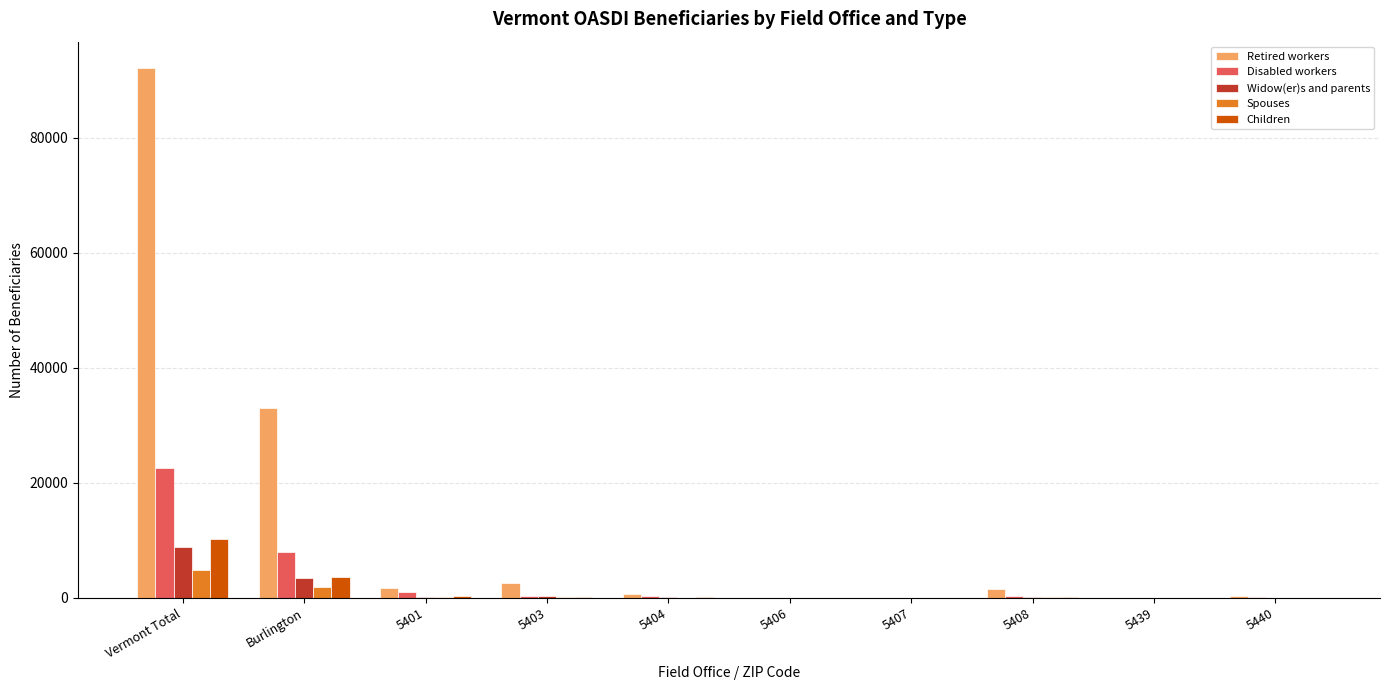

What is the sum of all Retired workers values?

131991